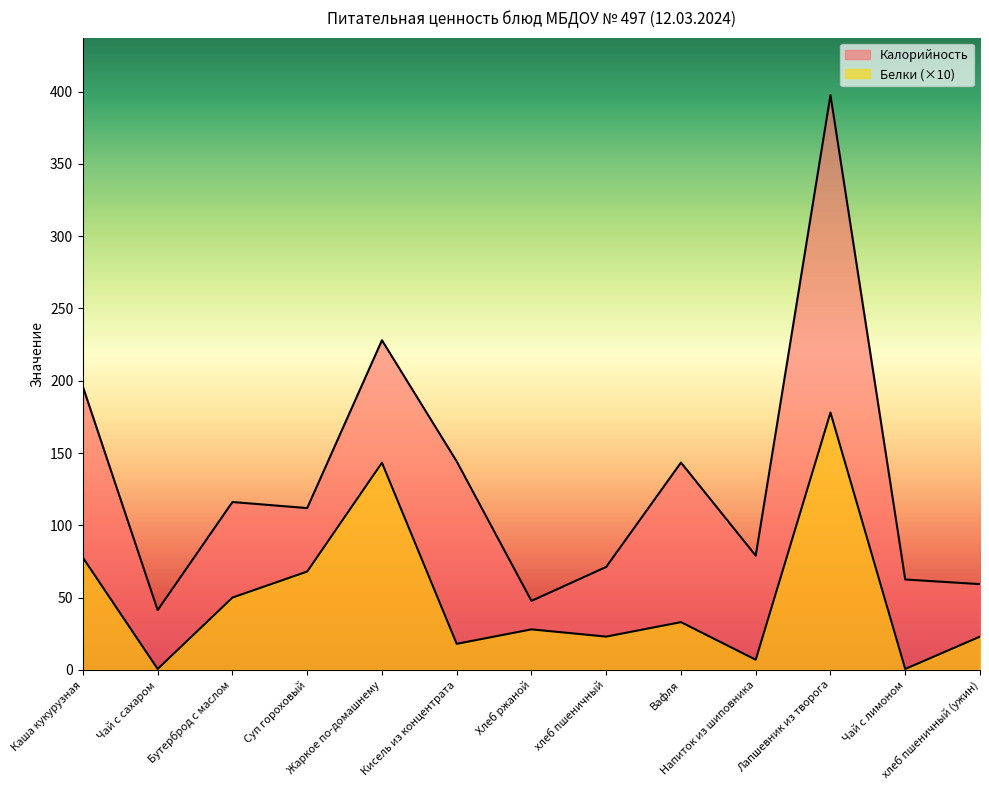

Reading left to right, transcribe all the data shown in this chart.

Калорийность: Каша кукурузная=195.8	Чай с сахаром=41.3	Бутерброд с маслом=116.1	Суп гороховый=111.9	Жаркое по-домашнему=228.0	Кисель из концентрата=144.2	Хлеб ржаной=47.7	хлеб пшеничный=71.2	Вафля=143.4	Напиток из шиповника=79.0	Лапшевник из творога=397.6	Чай с лимоном=62.5	хлеб пшеничный (ужин)=59.3
Белки: Каша кукурузная=77.6	Чай с сахаром=0.6	Бутерброд с маслом=50.0	Суп гороховый=68.0	Жаркое по-домашнему=143.3	Кисель из концентрата=18.0	Хлеб ржаной=28.0	хлеб пшеничный=23.0	Вафля=33.0	Напиток из шиповника=7.0	Лапшевник из творога=178.0	Чай с лимоном=0.6	хлеб пшеничный (ужин)=23.0